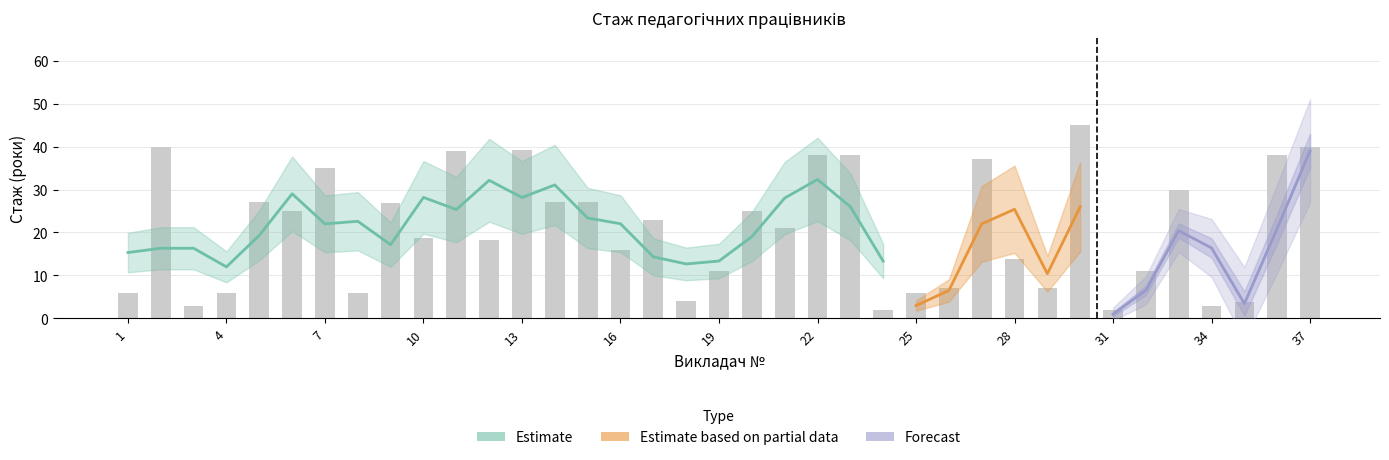

What is the change in value from 16 to 25?

-10.0